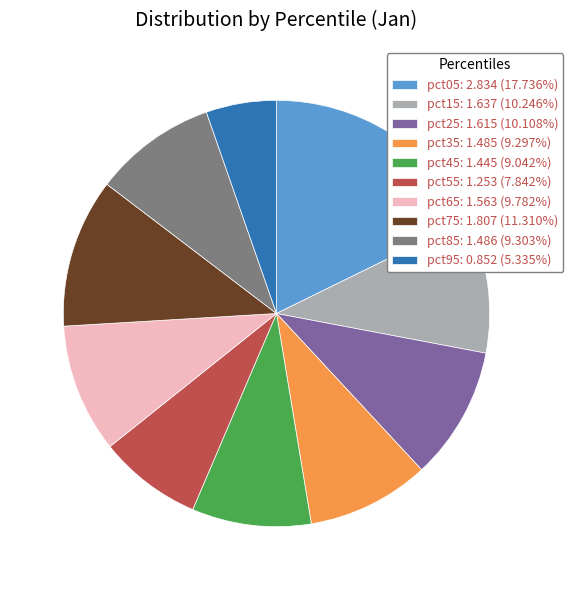

Is it true that pct45 is 18% of the pie?

False